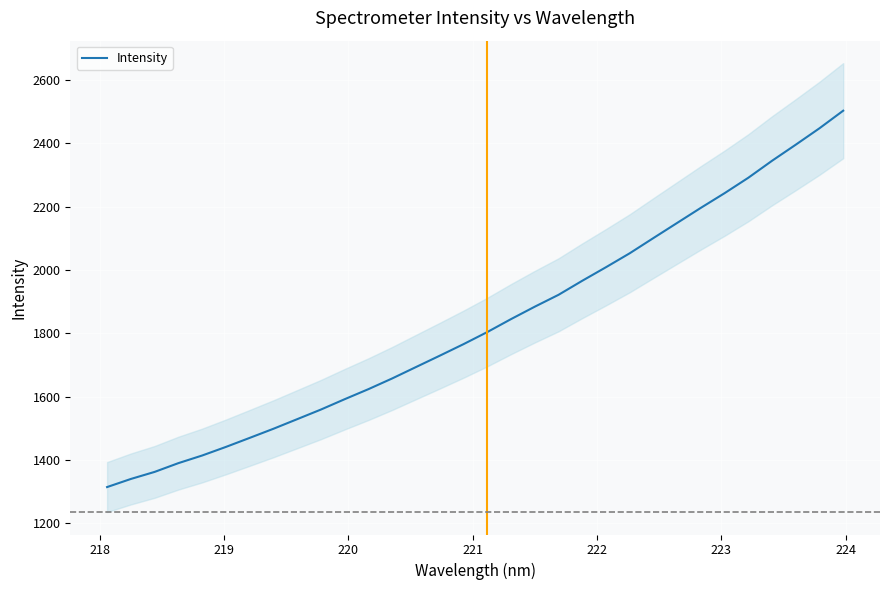

What is the difference between the second highest and minimum values?

1132.4